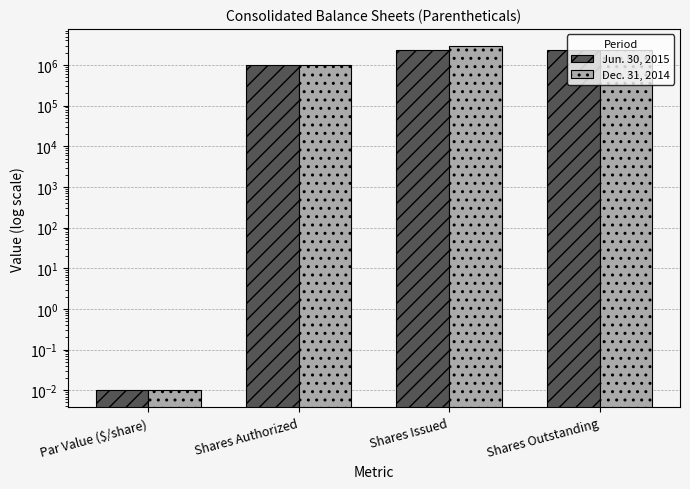

Which label corresponds to the largest value in the chart?

Shares Issued